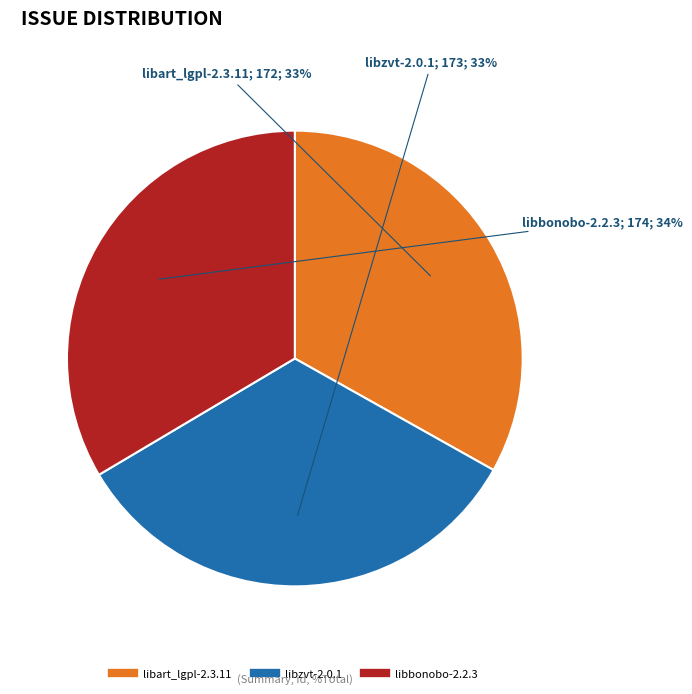

What percentage is the libbonobo-2.2.3 slice, to the nearest percent?

34%